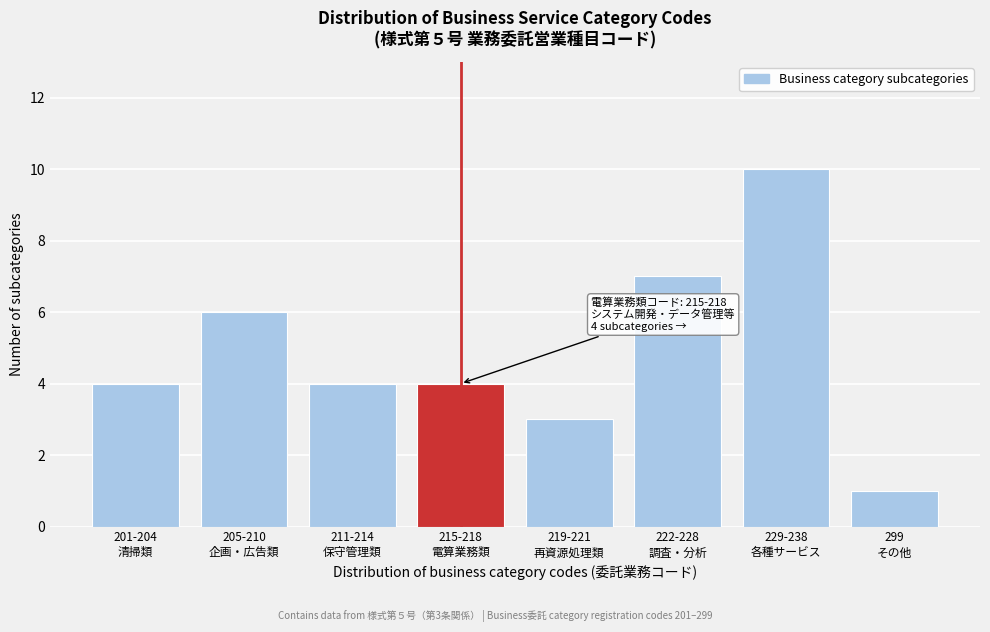

Reading left to right, list all the values displayed in this chart.

4	6	4	4	3	7	10	1